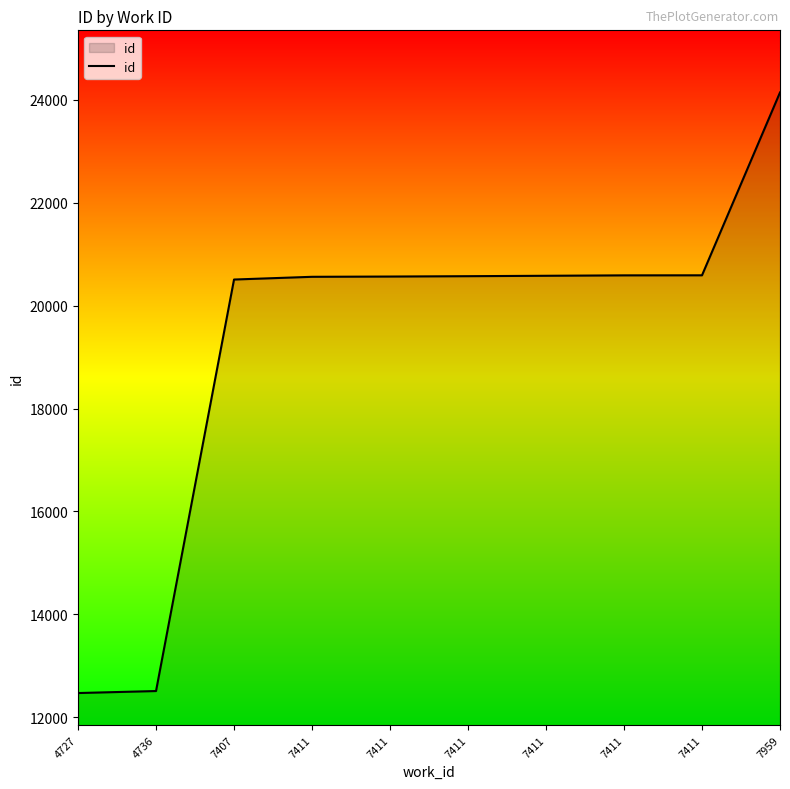

How many lines are shown in the chart?

1